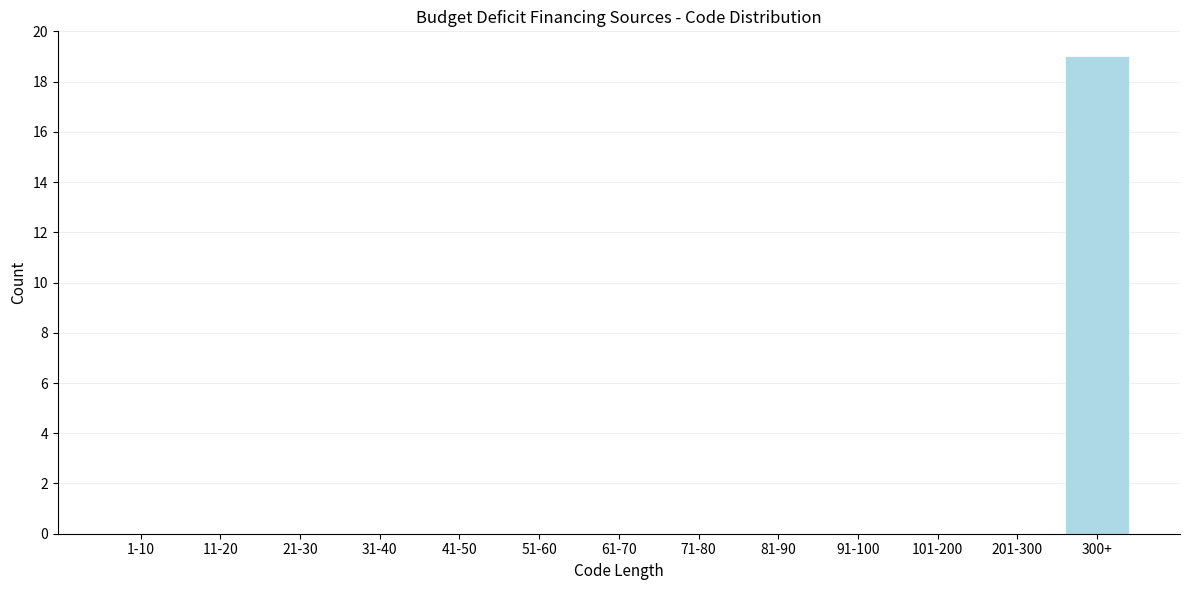

Reading left to right, list all the values displayed in this chart.

1-10=0	11-20=0	21-30=0	31-40=0	41-50=0	51-60=0	61-70=0	71-80=0	81-90=0	91-100=0	101-200=0	201-300=0	300+=19